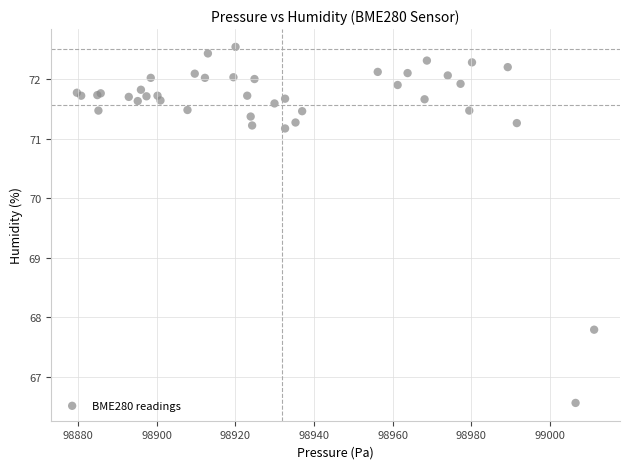

What Y value in the scatter plot is closest to 69?

67.8